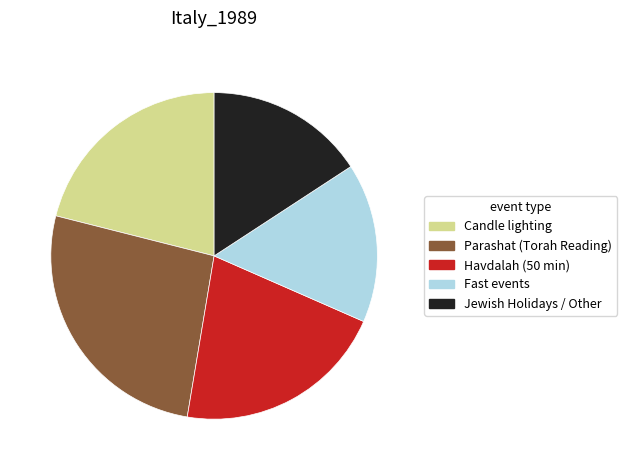

How many slices are in this pie chart?

5